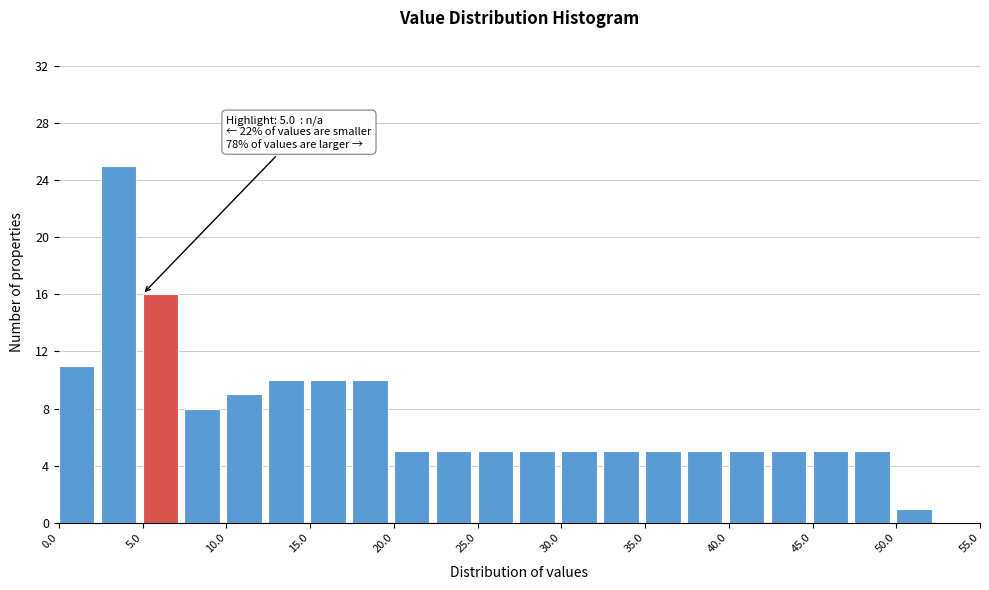

Over which range of the x-axis is the bar tallest?

2.5 to 5.0